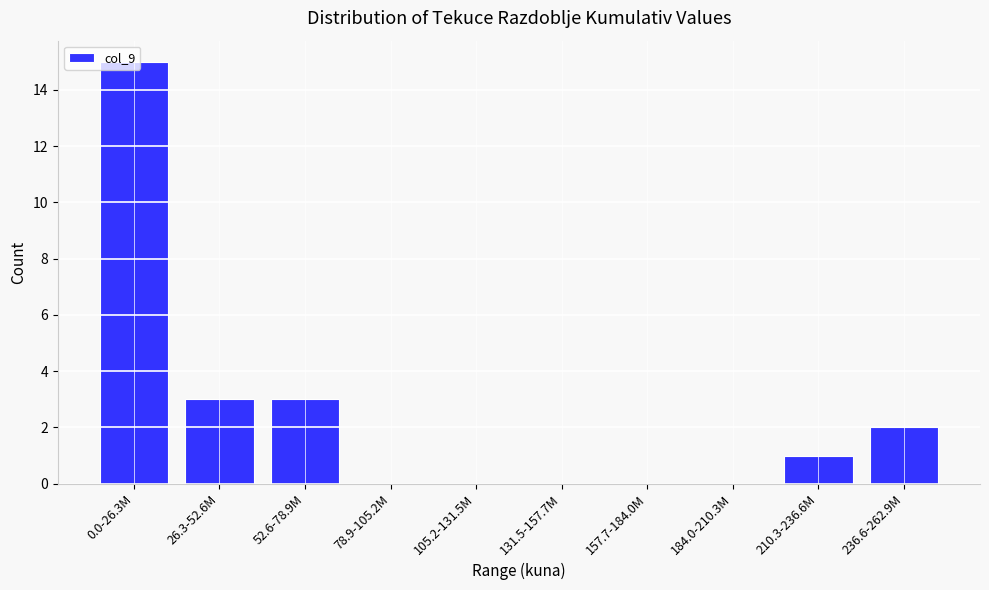

What is the sum of all values?

24